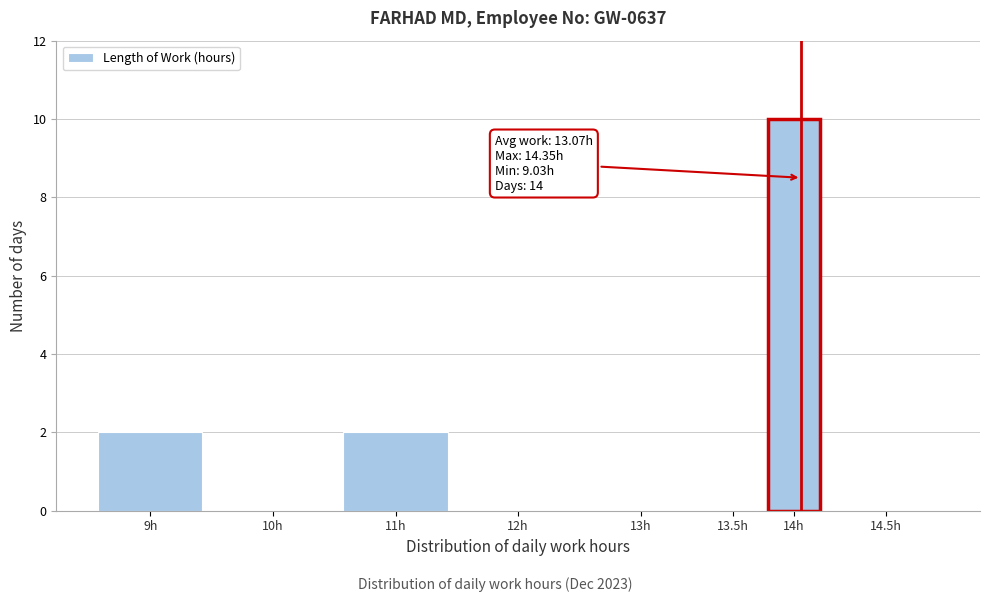

Reading left to right, extract all data points from this chart.

9h=2	10h=0	11h=2	12h=0	13h=0	13.5h=0	14h=10	14.5h=0